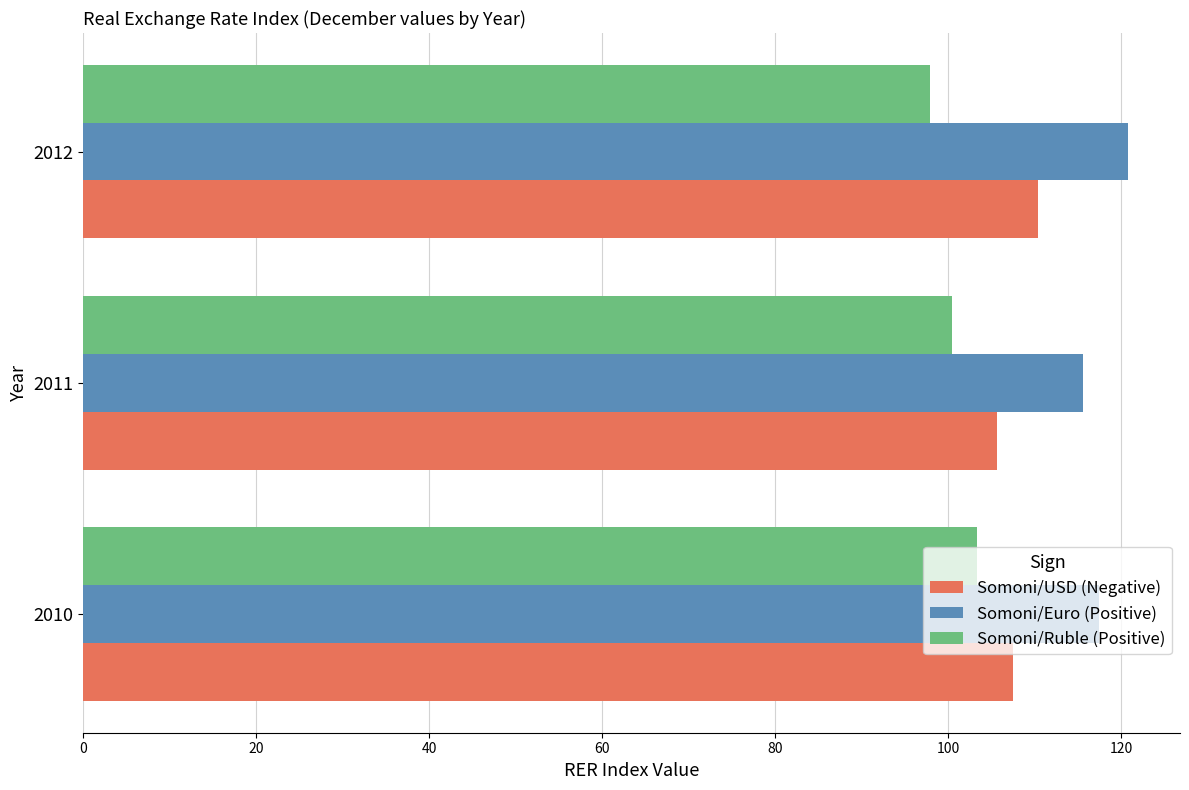

Which series has the largest total across all categories?

Somoni/Euro (Positive)